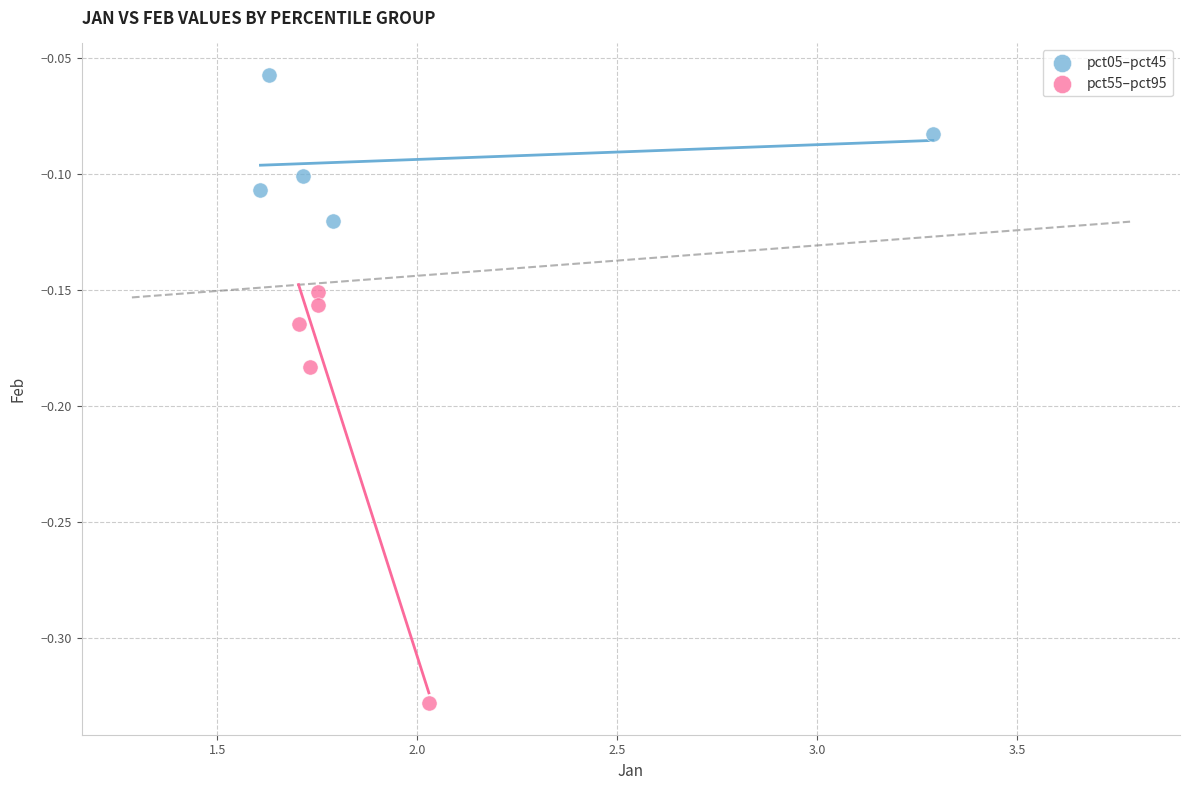

Which series contains the lowest Y value?

pct55–pct95